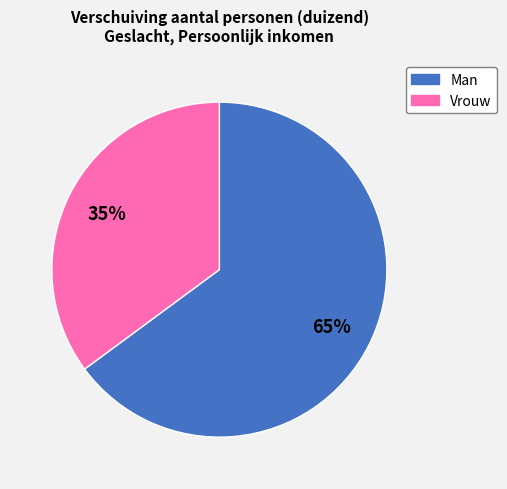

To the nearest percent, what portion does Vrouw represent?

35%